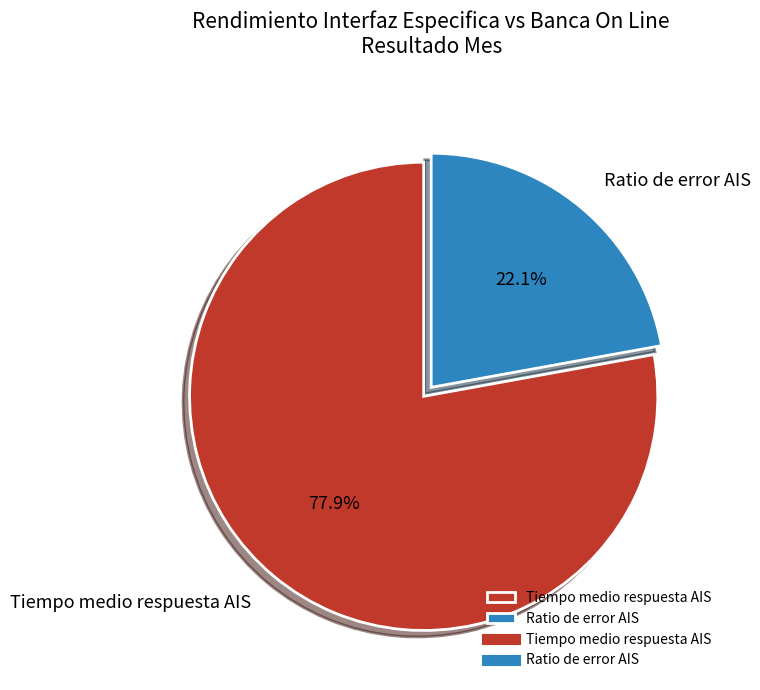

Rank the categories by value from lowest to highest.

Ratio de error AIS, Tiempo medio respuesta AIS